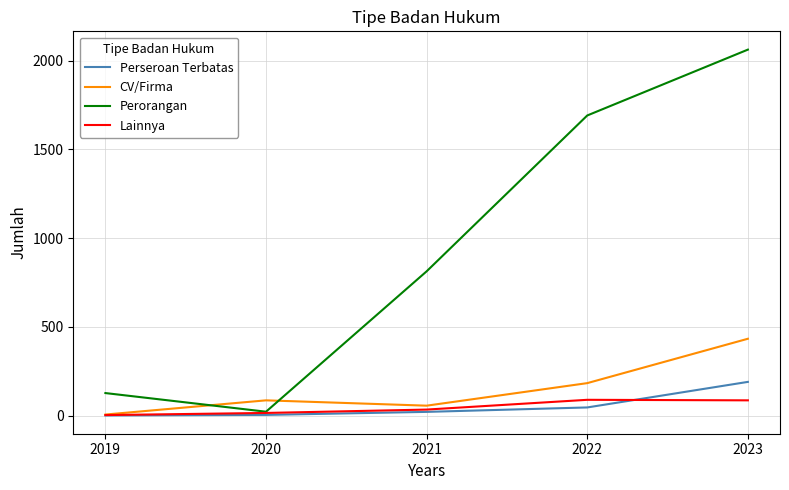

Does the chart have visible grid lines?

Yes